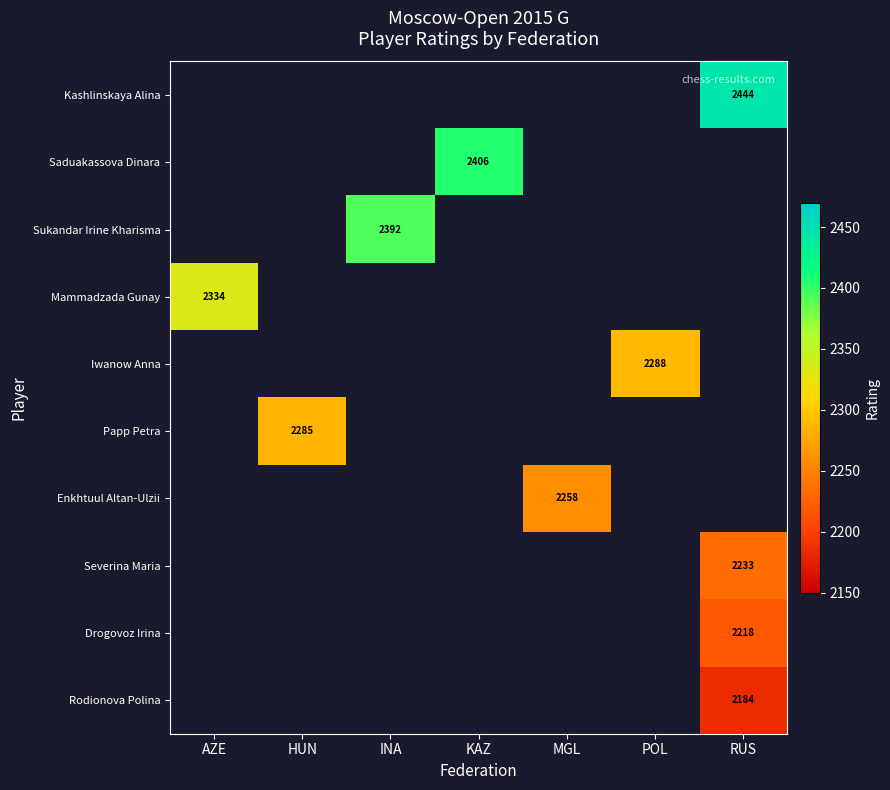

True or false: Papp Petra has a value of 2285 at HUN.

True